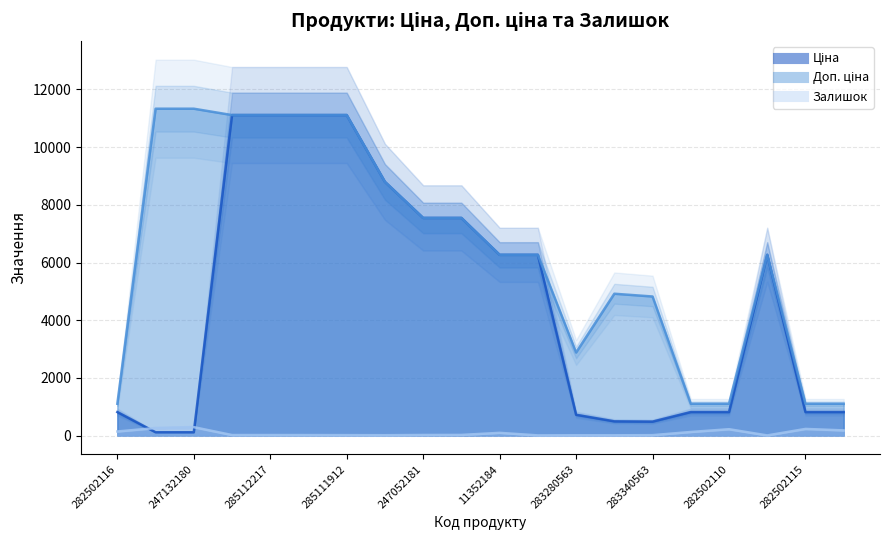

Is it true that Ціна equals 6266.7 at 11352184?

True